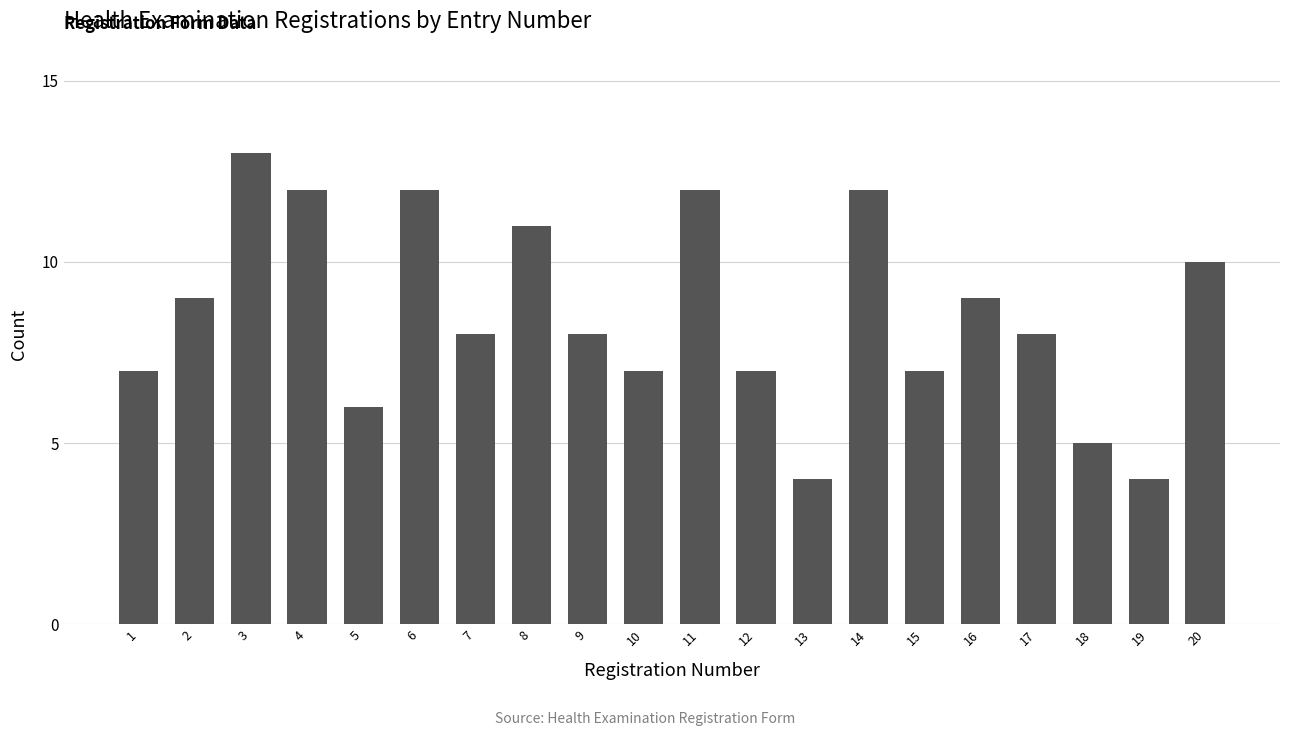

What is the difference between the second highest and minimum values?

8